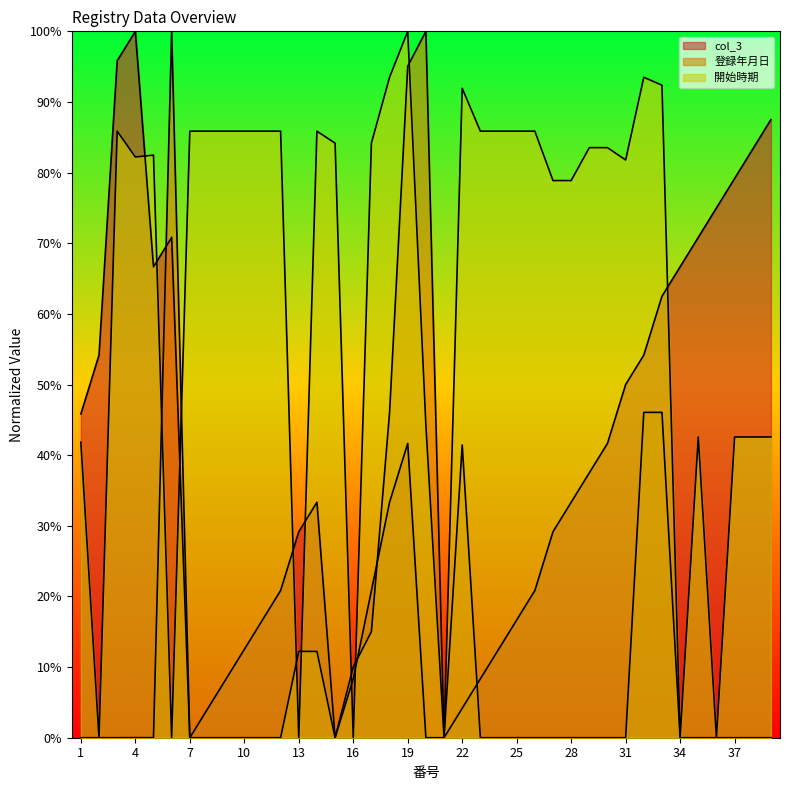

What is the difference between the highest and lowest values at 1?

45.8